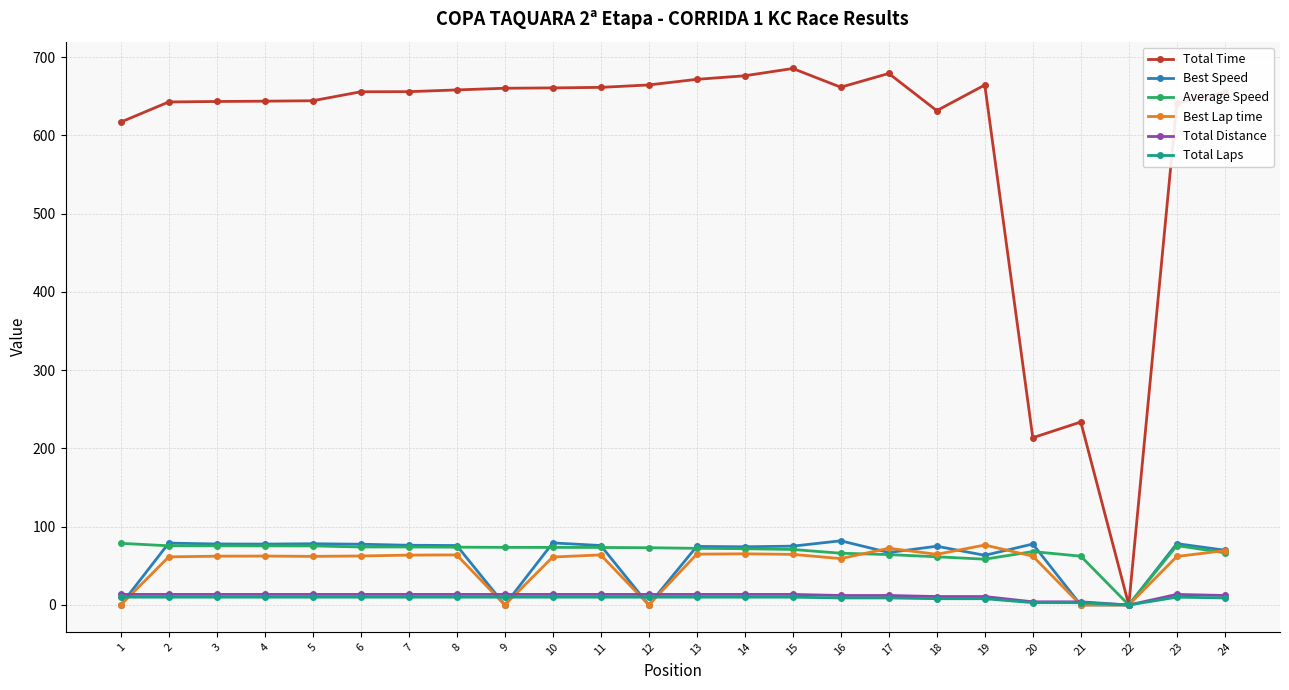

What is the spread (max minus min) of values at 20?

210.7